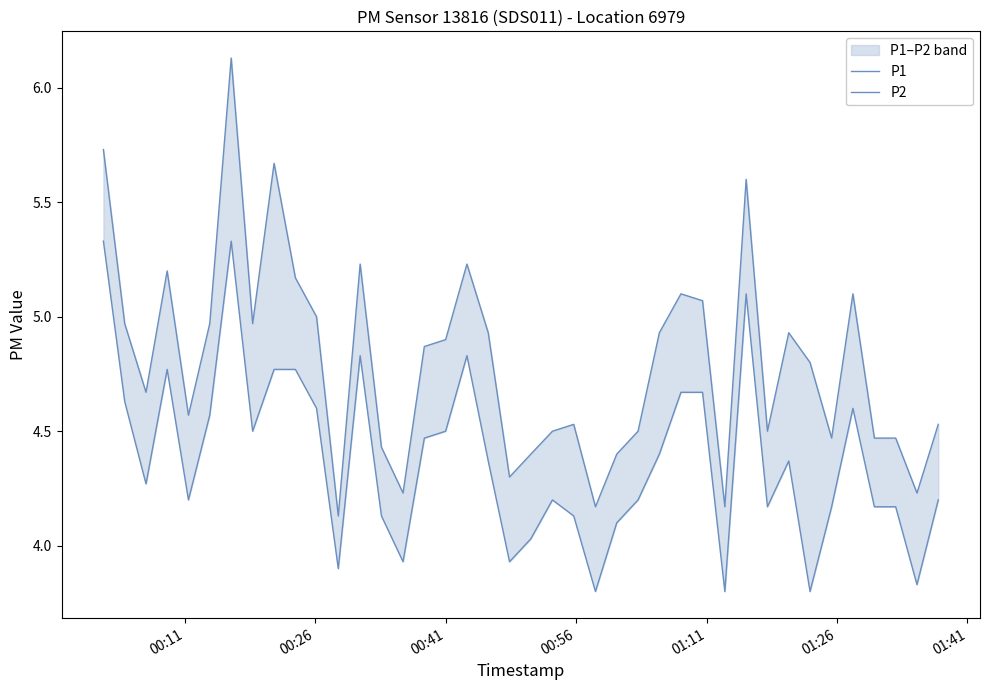

True or false: P1 and P2 intersect in this chart.

False